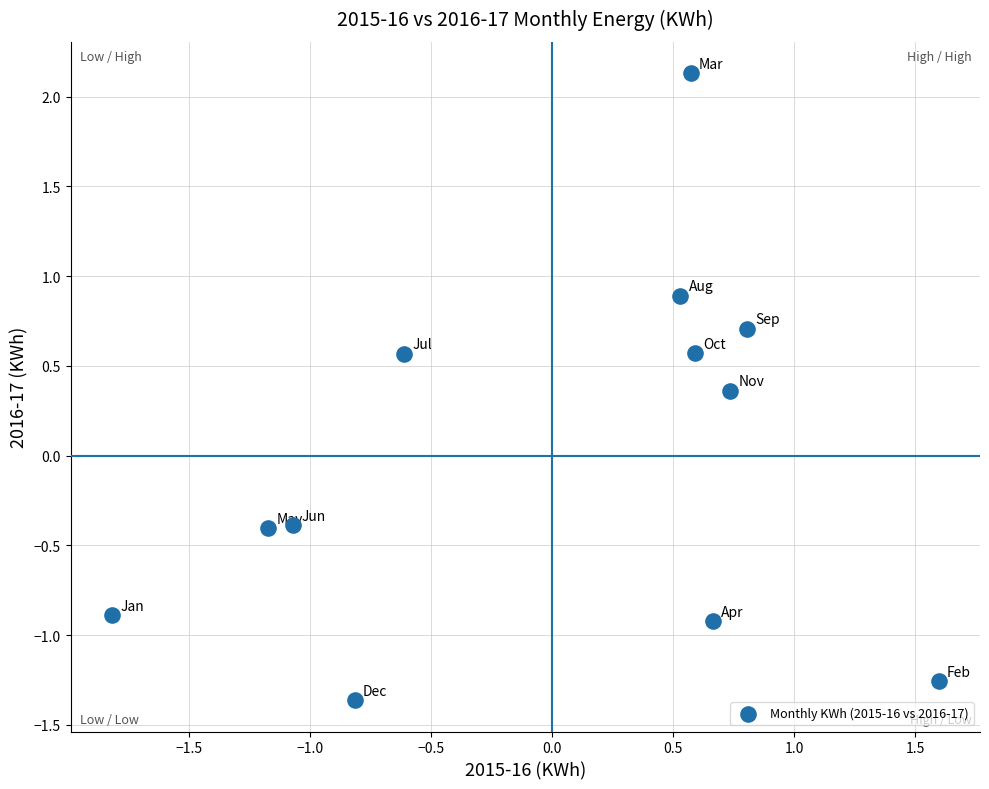

What is the range of X values (max minus min)?

3.4